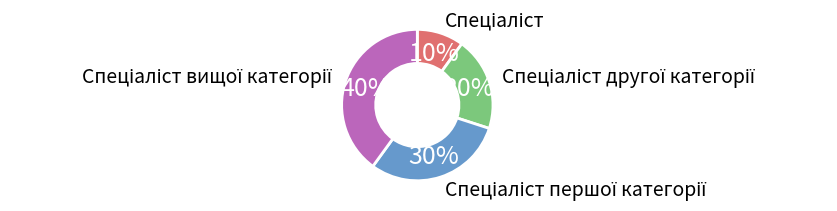

How many segments does this pie chart have?

4